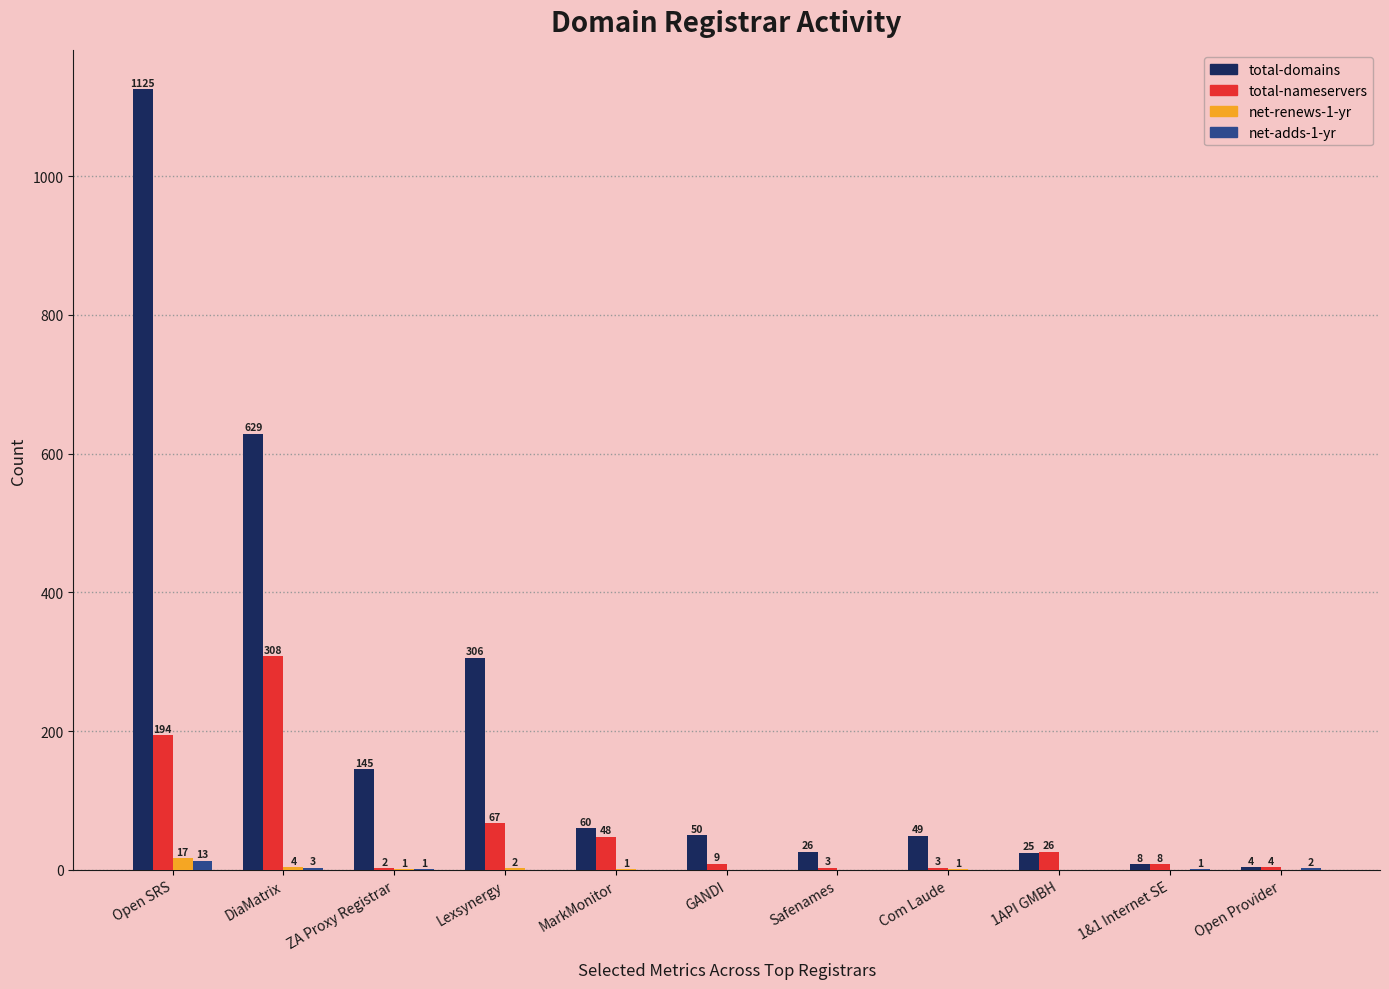

What is the sum of the total-domains values at Open Provider and Com Laude?

53